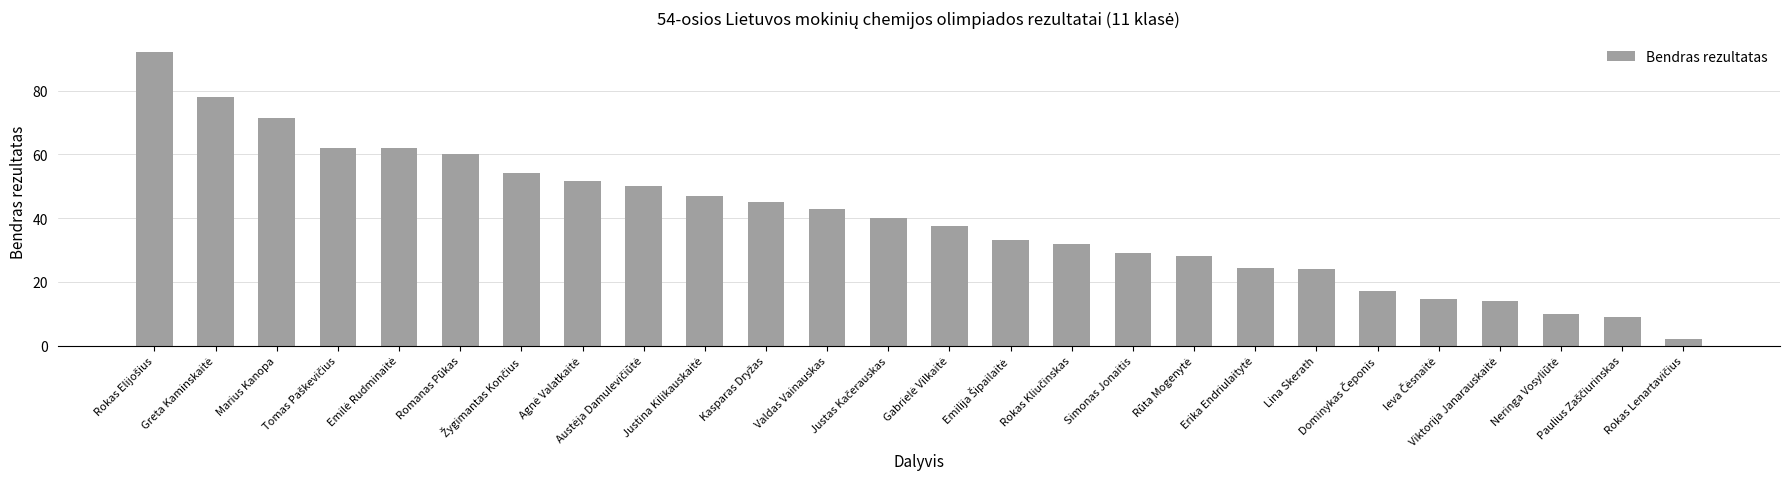

What is the smallest value displayed?

2.0